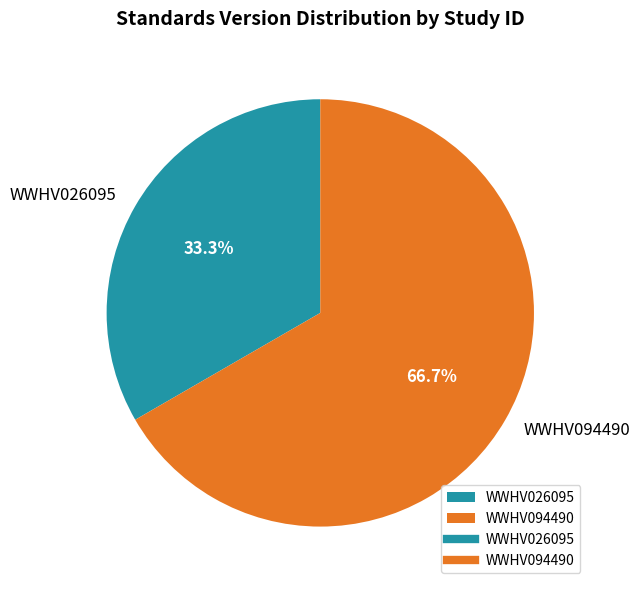

What percentage is the WWHV026095 slice, to the nearest percent?

33%